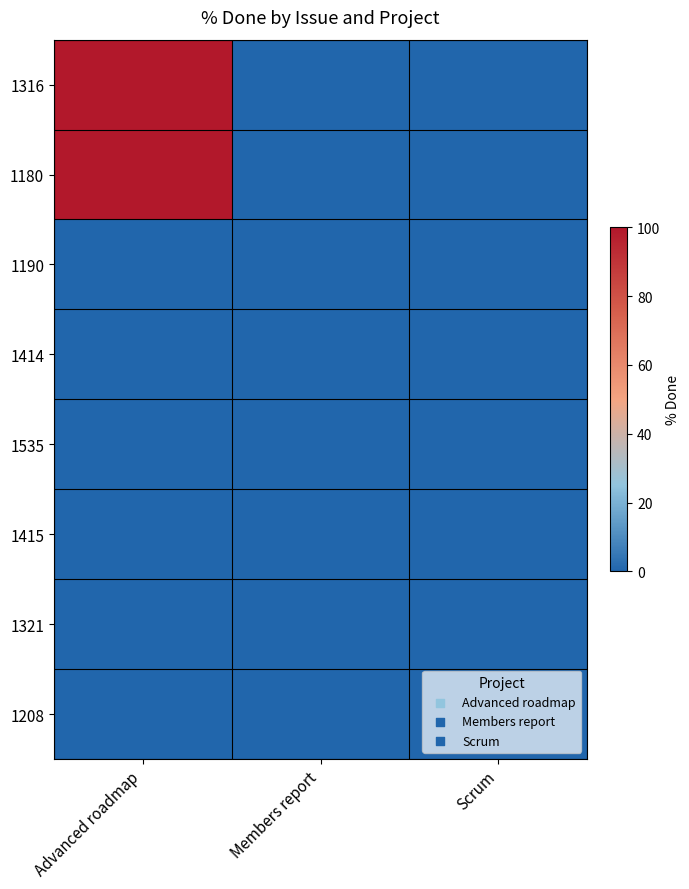

What is the greatest value displayed?

100